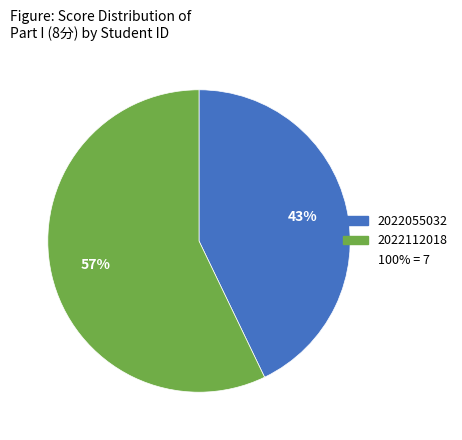

To the nearest percent, what is the difference between the largest and smallest slice percentages?

14%